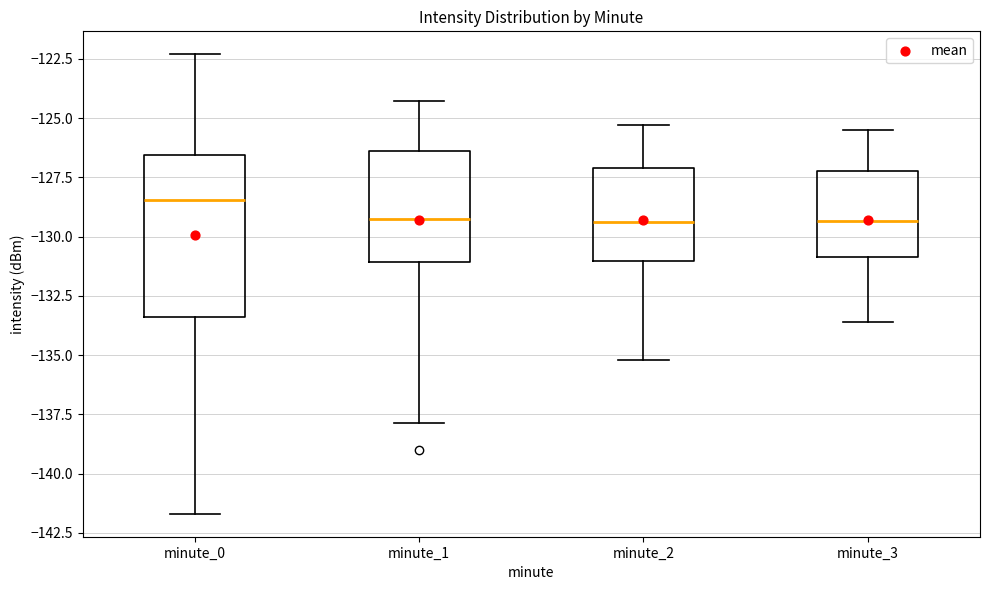

Reading left to right, read every box against the y-axis: the position of its median line, the range the box covers, and the ends of its whiskers. The values are not printed on the chart, so give them approximately, as read against the axis.

minute_0: median -128.5, box -133.5 to -126.5, whiskers -141.5 to -122.5
minute_1: median -129.0, box -131.0 to -126.5, whiskers -138.0 to -124.5
minute_2: median -129.5, box -131.0 to -127.0, whiskers -135.0 to -125.5
minute_3: median -129.5, box -131.0 to -127.0, whiskers -133.5 to -125.5